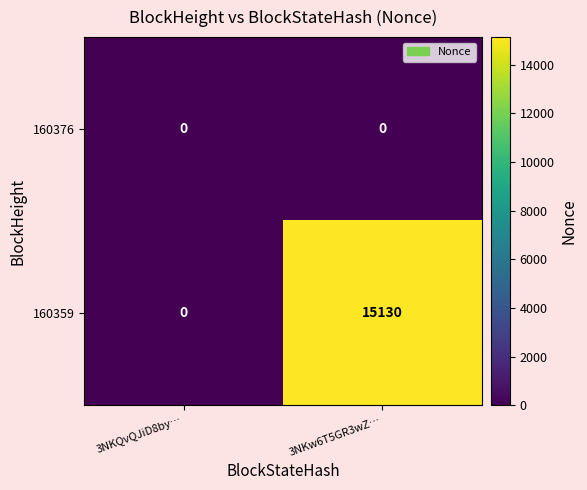

What is the maximum value shown in the chart?

15130